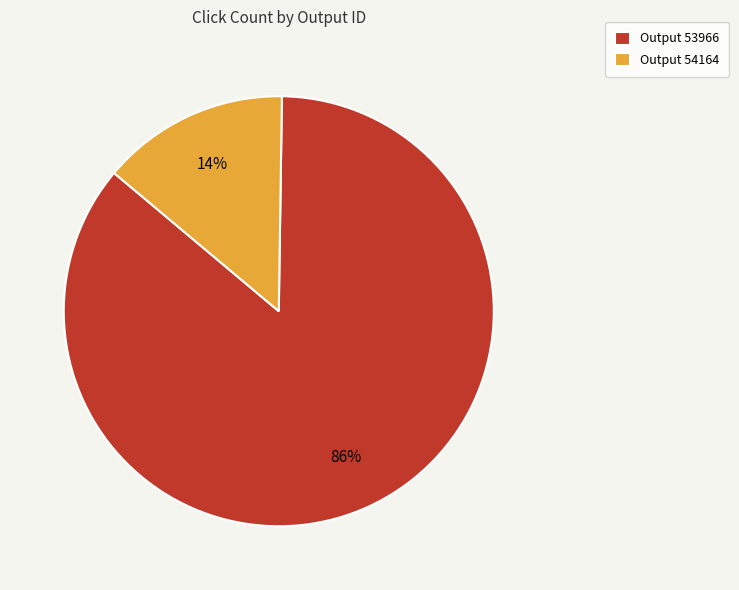

Which has a higher value, Output 53966 or Output 54164?

Output 53966